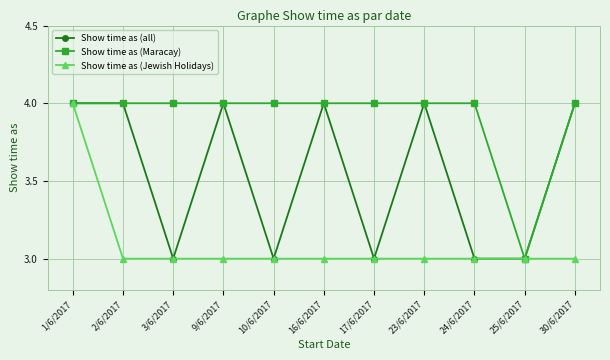

Between 1/6/2017 and 2/6/2017, which series saw the biggest shift?

Show time as (Jewish Holidays)